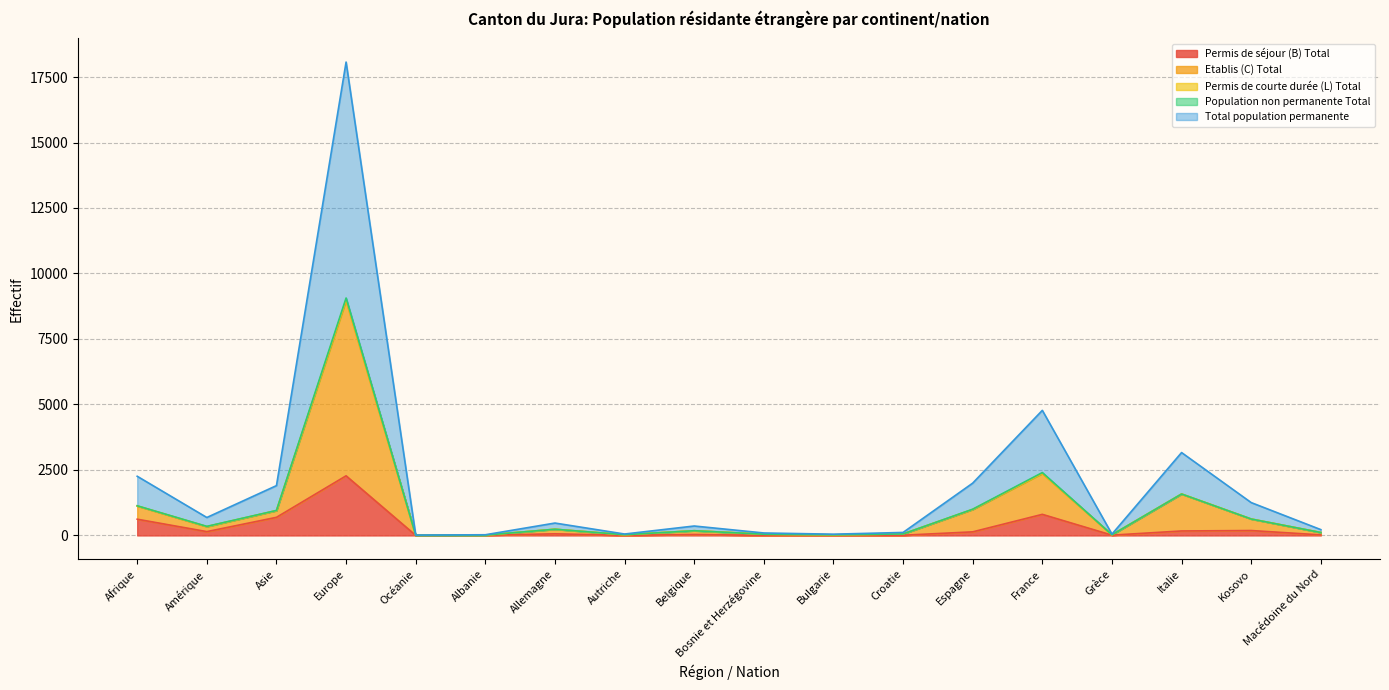

True or false: Permis de séjour (B) Total has more than 1 interior local peaks.

True